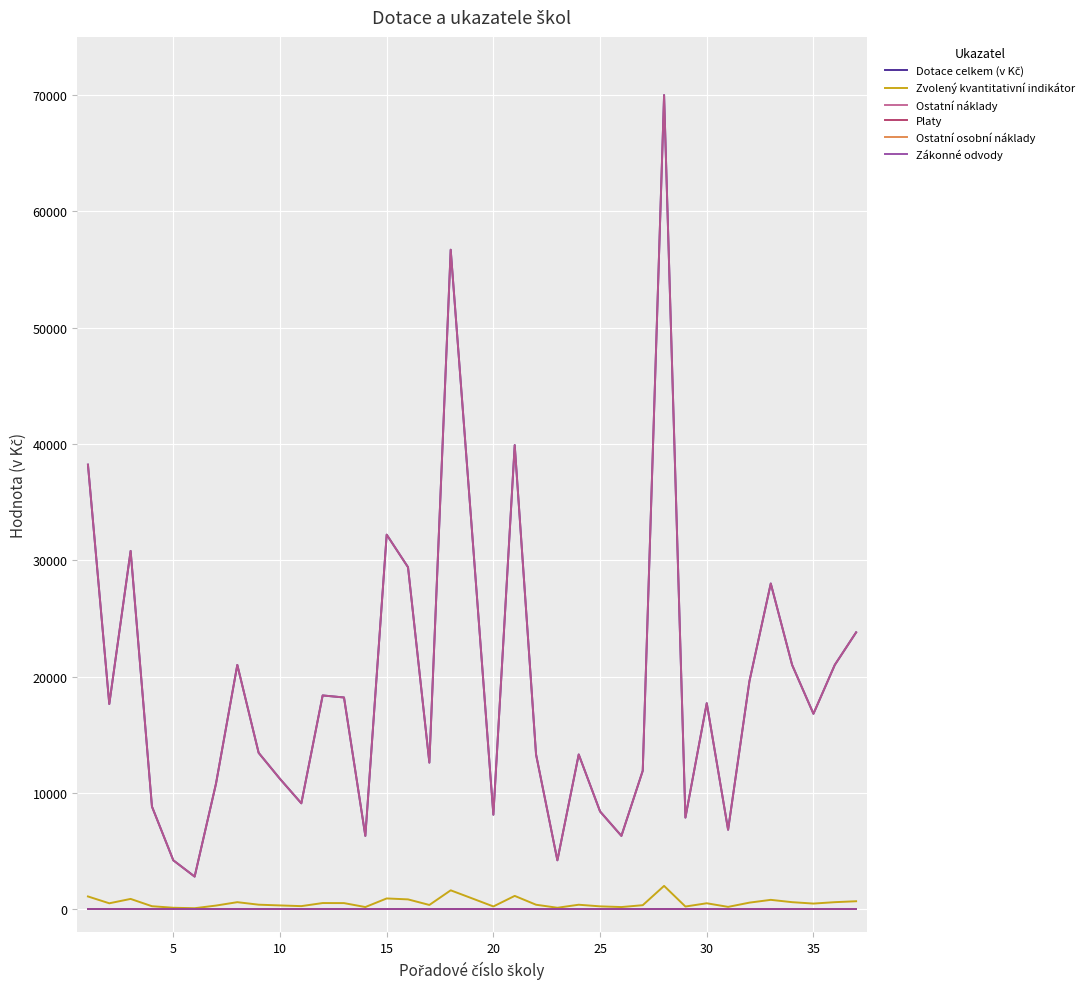

True or false: Zákonné odvody and Dotace celkem (v Kč) cross at least once.

False